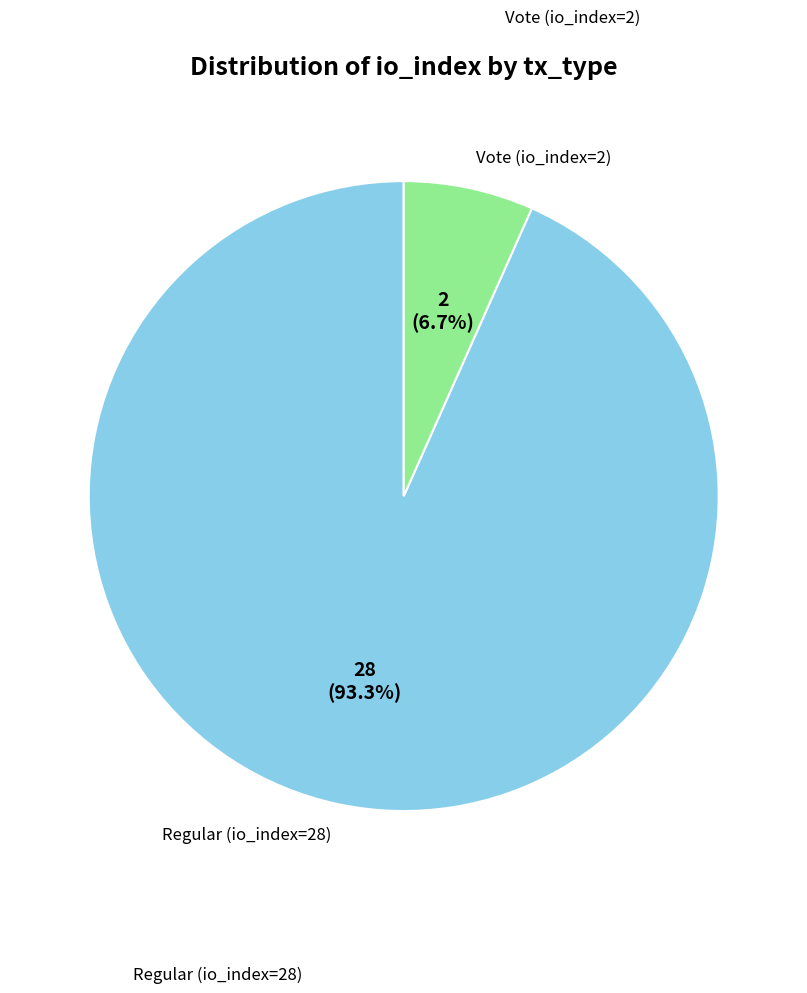

Is there a majority slice in this chart?

Yes